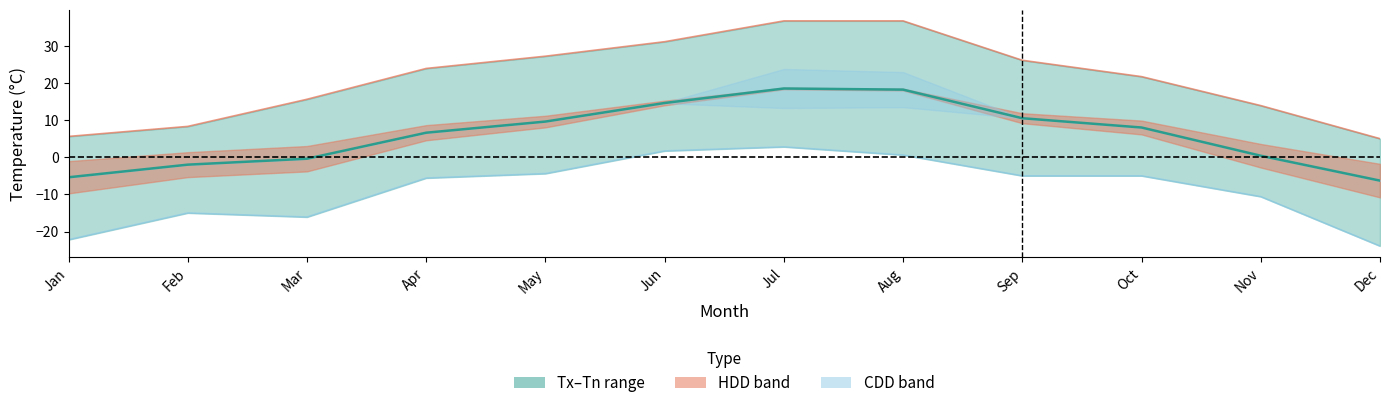

What is the difference between the maximum and minimum values in the Min Temp (Tn) series?

26.7